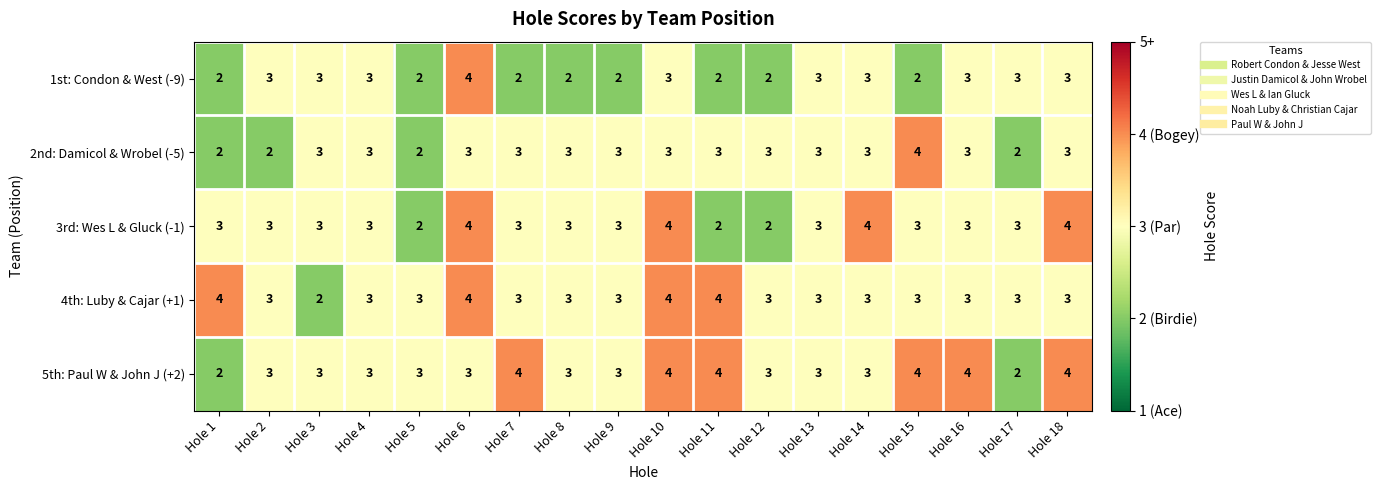

Count the 2nd: Damicol & Wrobel (-5) values in the range 3 to 4.

14